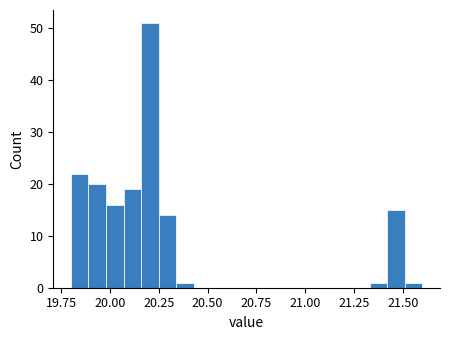

Read against the x-axis, roughly where is the centre of the tallest bar?

20.20